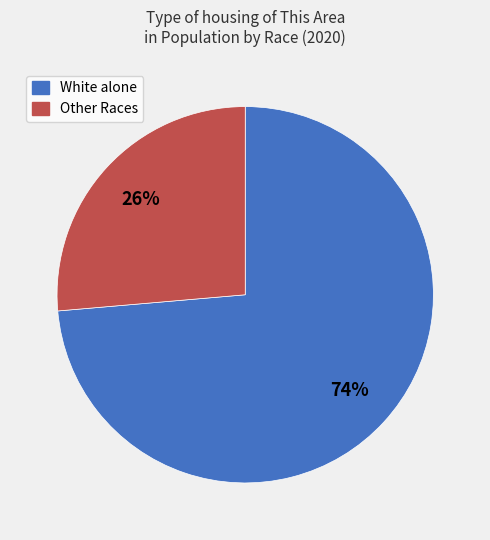

Is there a majority slice in this chart?

Yes